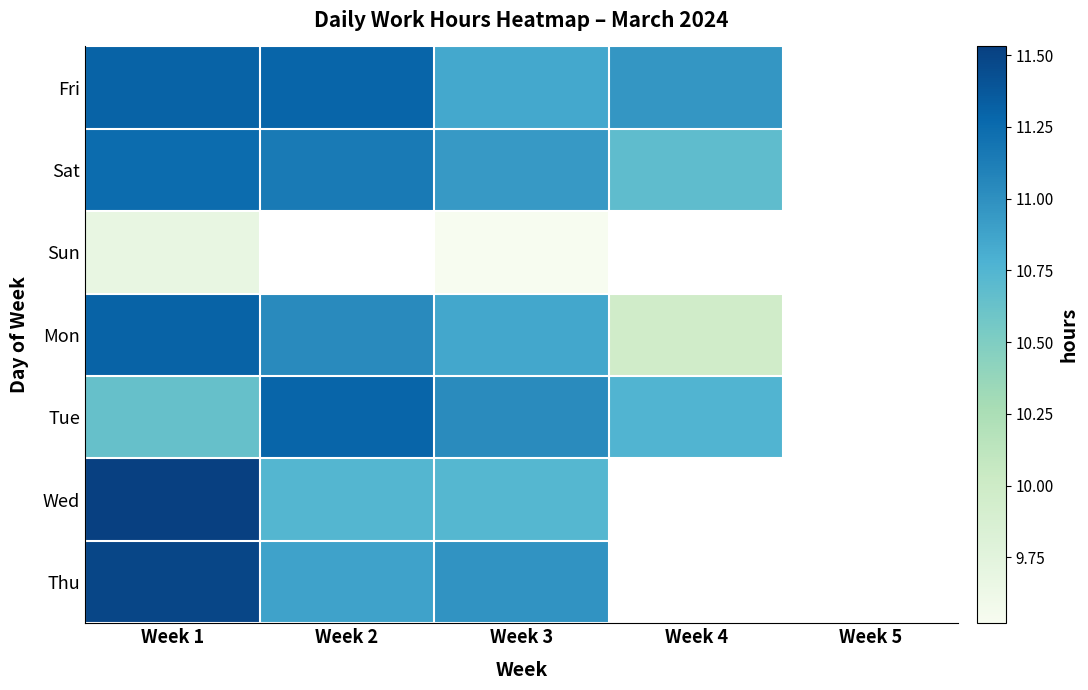

Rank the series by their maximum value, from highest to lowest.

Wed, Thu, Fri, Mon, Tue, Sat, Sun